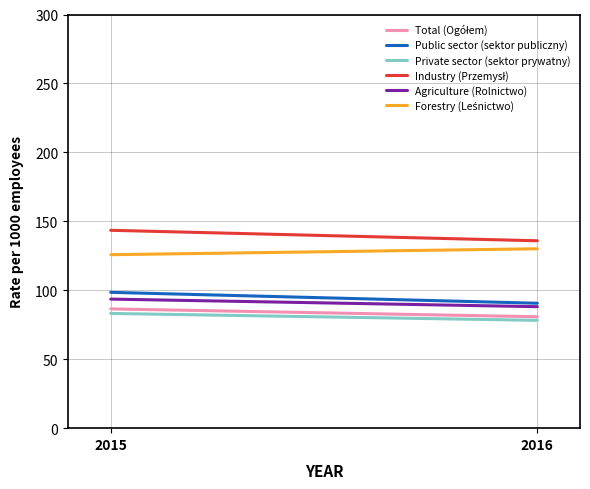

How many lines are shown in the chart?

6